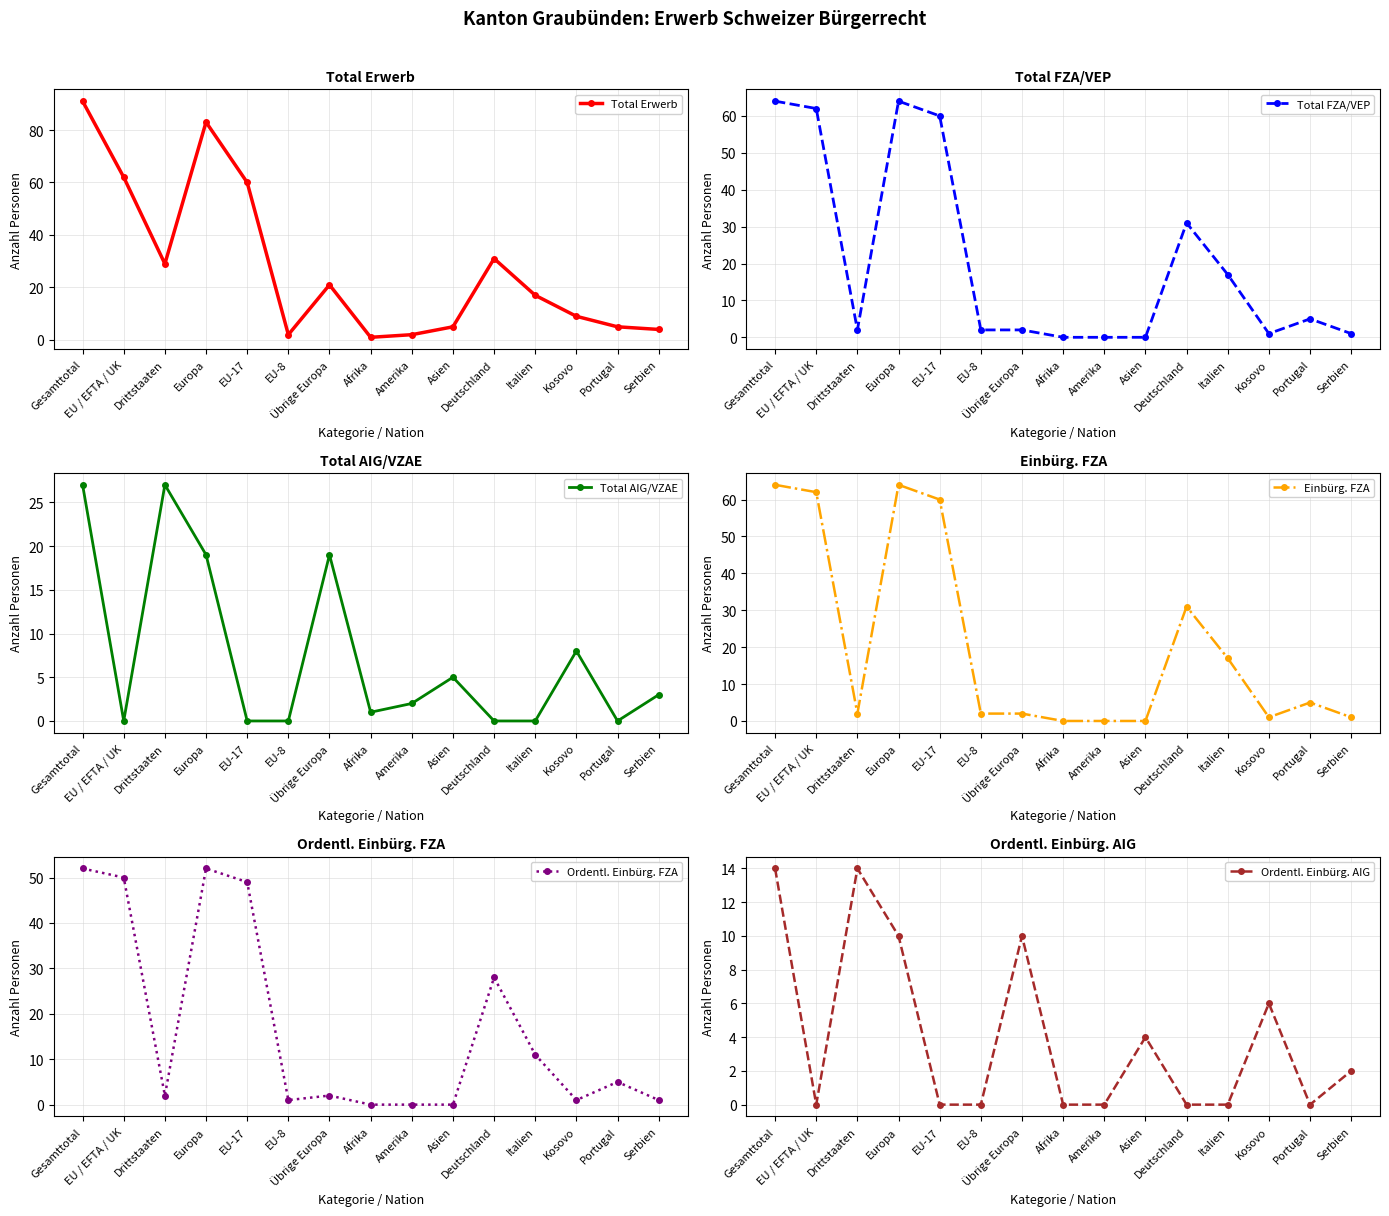

Does the chart have visible grid lines?

Yes